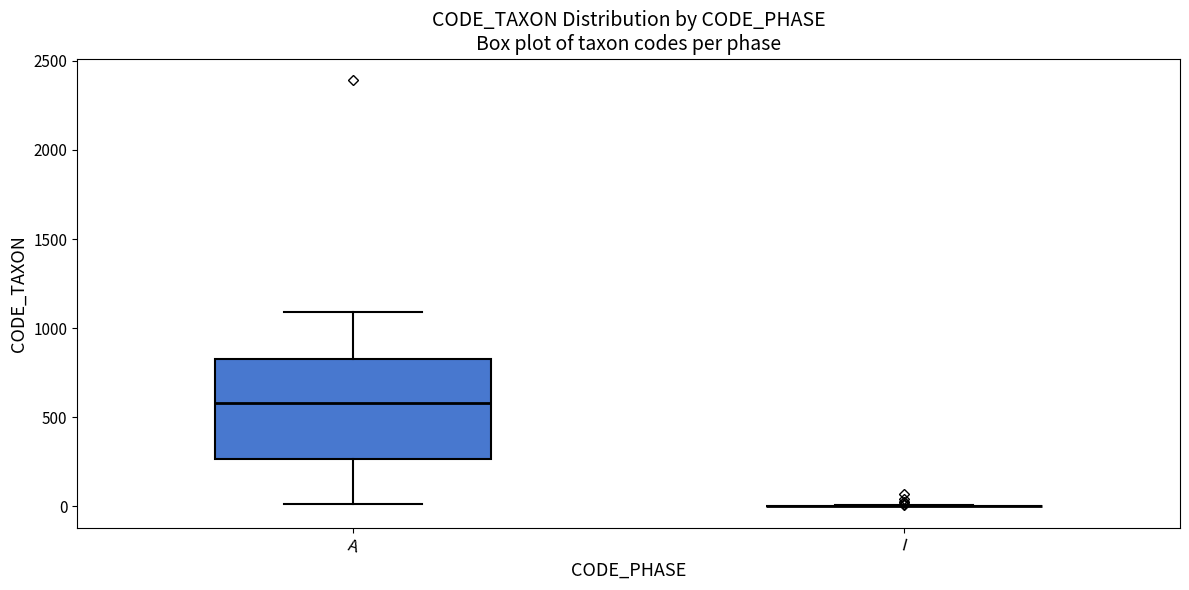

Reading left to right, transcribe this box plot: for each box, give where its median line is, the range the box spans, and where its two whiskers end, as read against the y-axis. The values are not printed on the chart, so give them approximately, as read against the axis.

A: median 600, box 250 to 800, whiskers 0 to 1100
I: box collapsed to a line at 0, whiskers 0 to 0